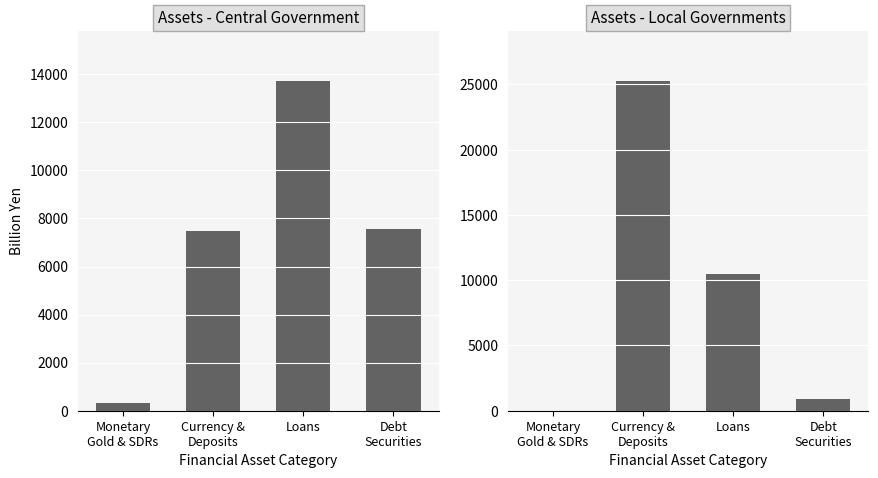

At which category is the sum across all series the highest?

Currency &
Deposits